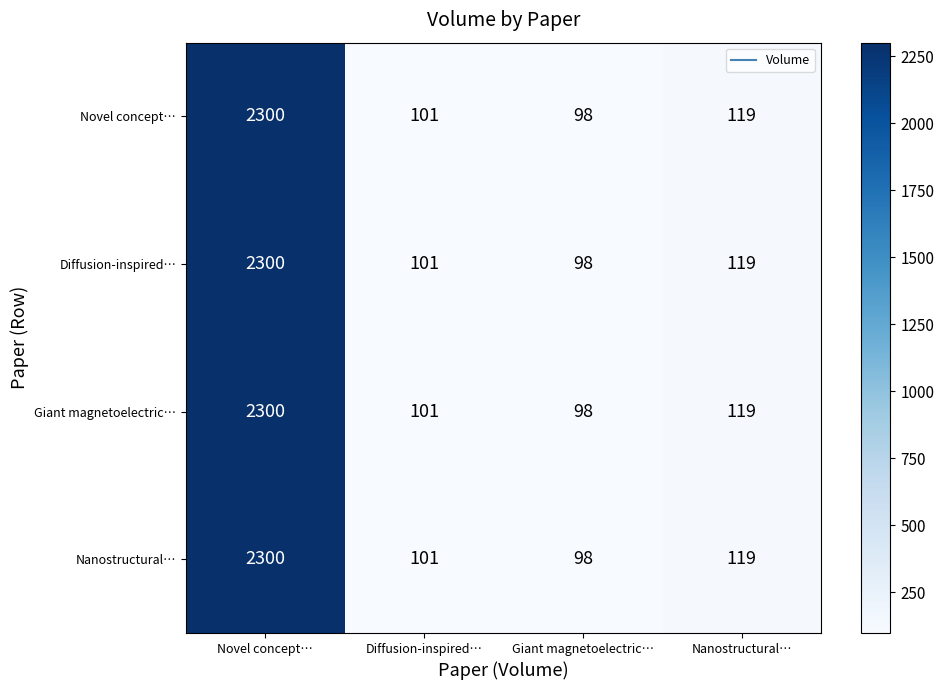

What is the greatest value displayed?

2300